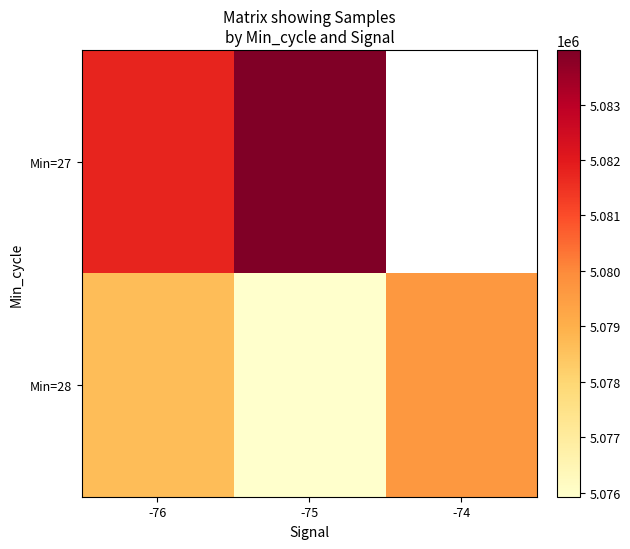

True or false: Min=28 has a value of 1385846.1 at -74.

False